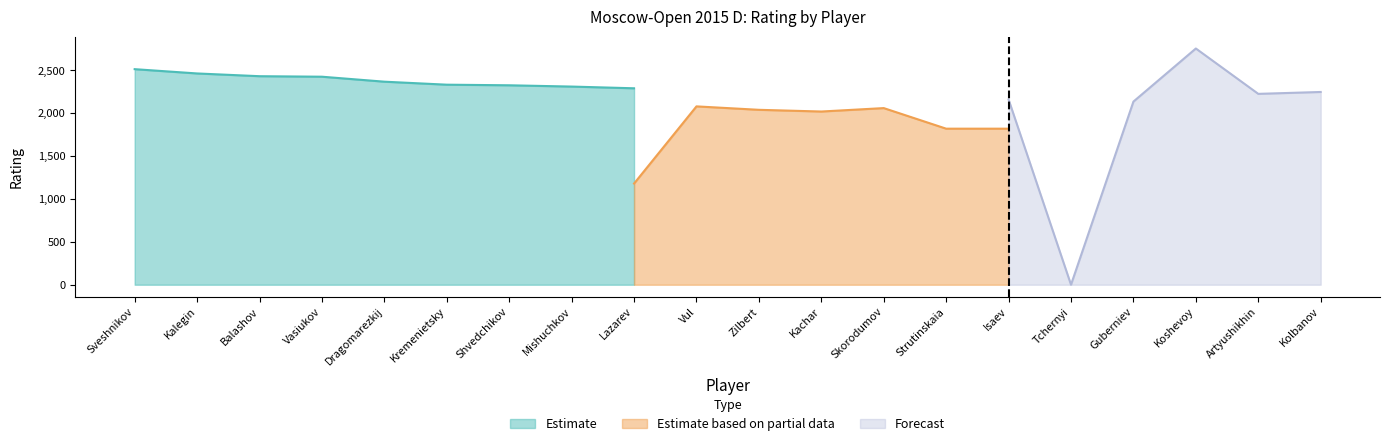

What is the approximate value of Estimate at Dragomarezkij?

2368